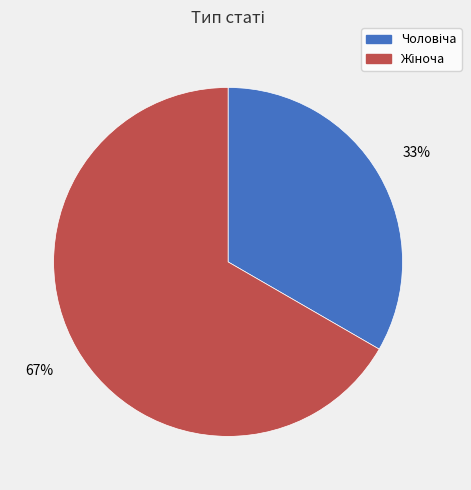

How many segments does this pie chart have?

2